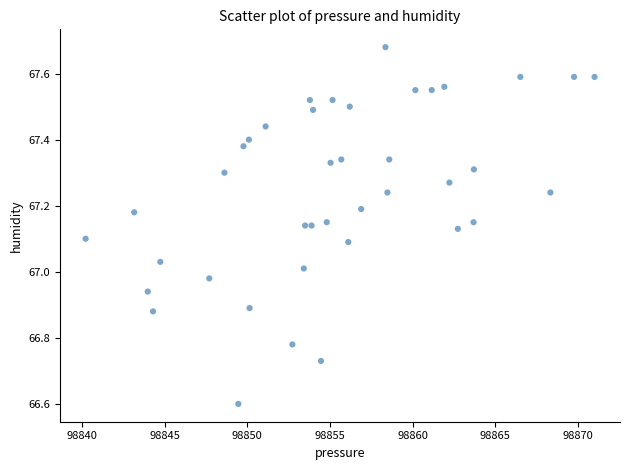

What is the range of X values (max minus min)?

30.8